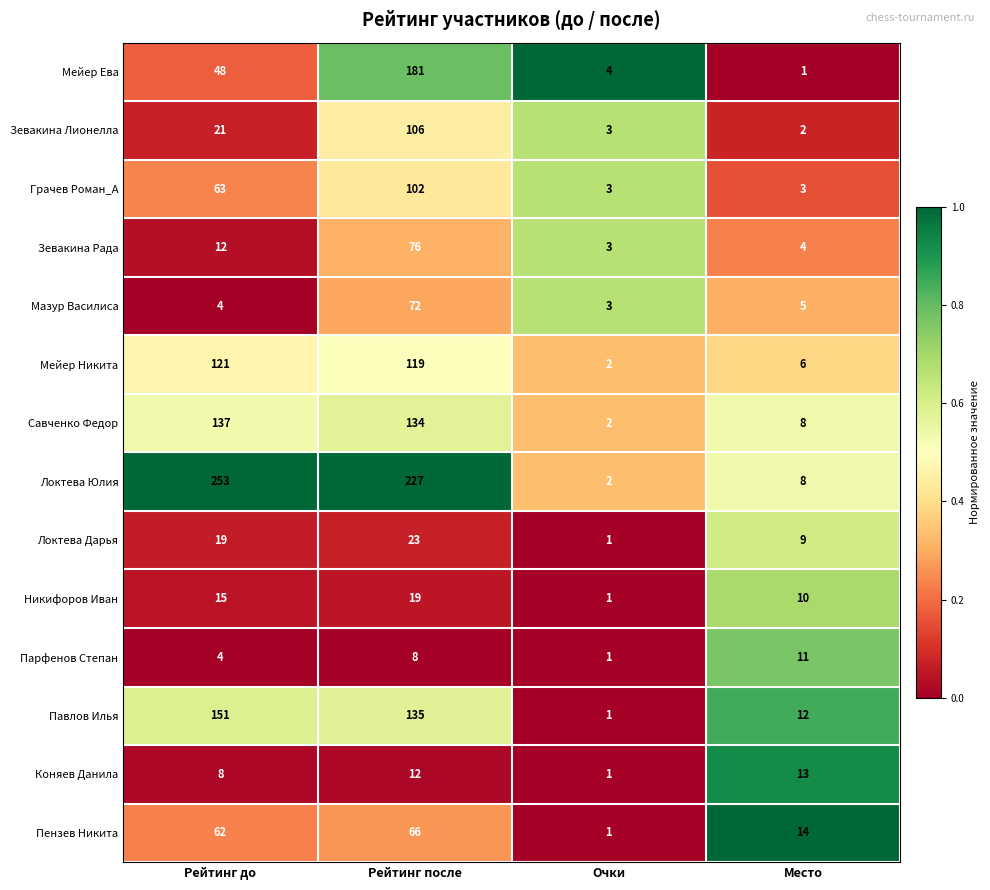

What is the difference between the highest and lowest values at Рейтинг до?

249